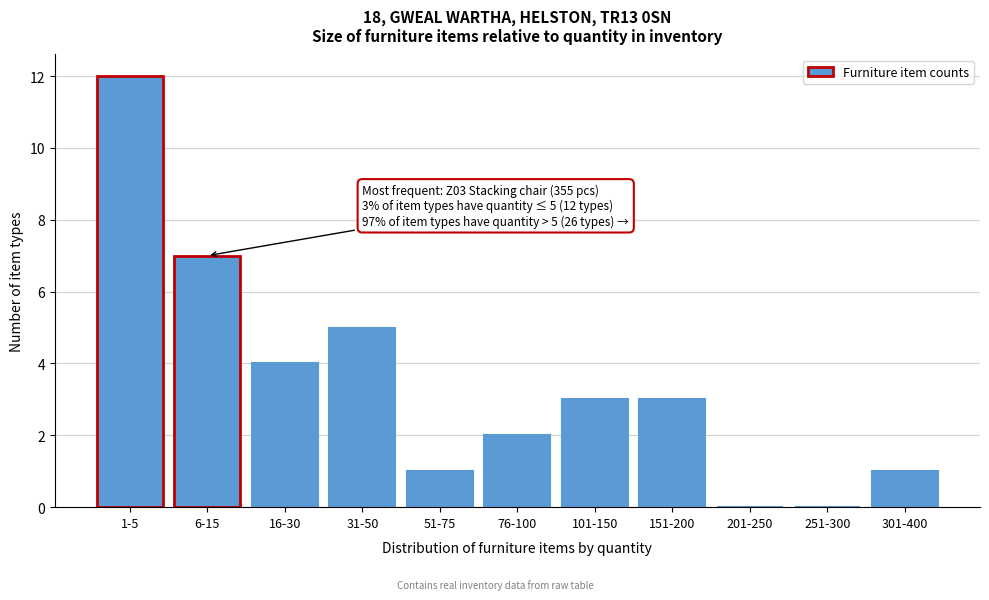

Reading left to right, extract all data points from this chart.

1-5=12	6-15=7	16-30=4	31-50=5	51-75=1	76-100=2	101-150=3	151-200=3	201-250=0	251-300=0	301-400=1